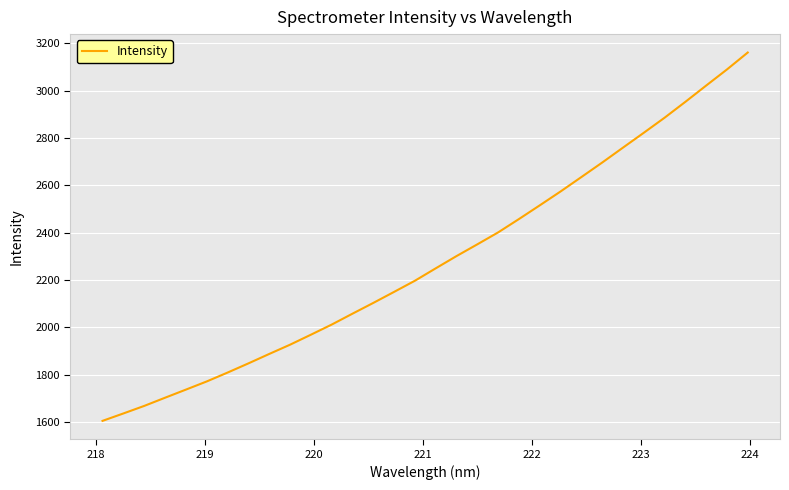

What is the maximum value shown in the chart?

3160.9